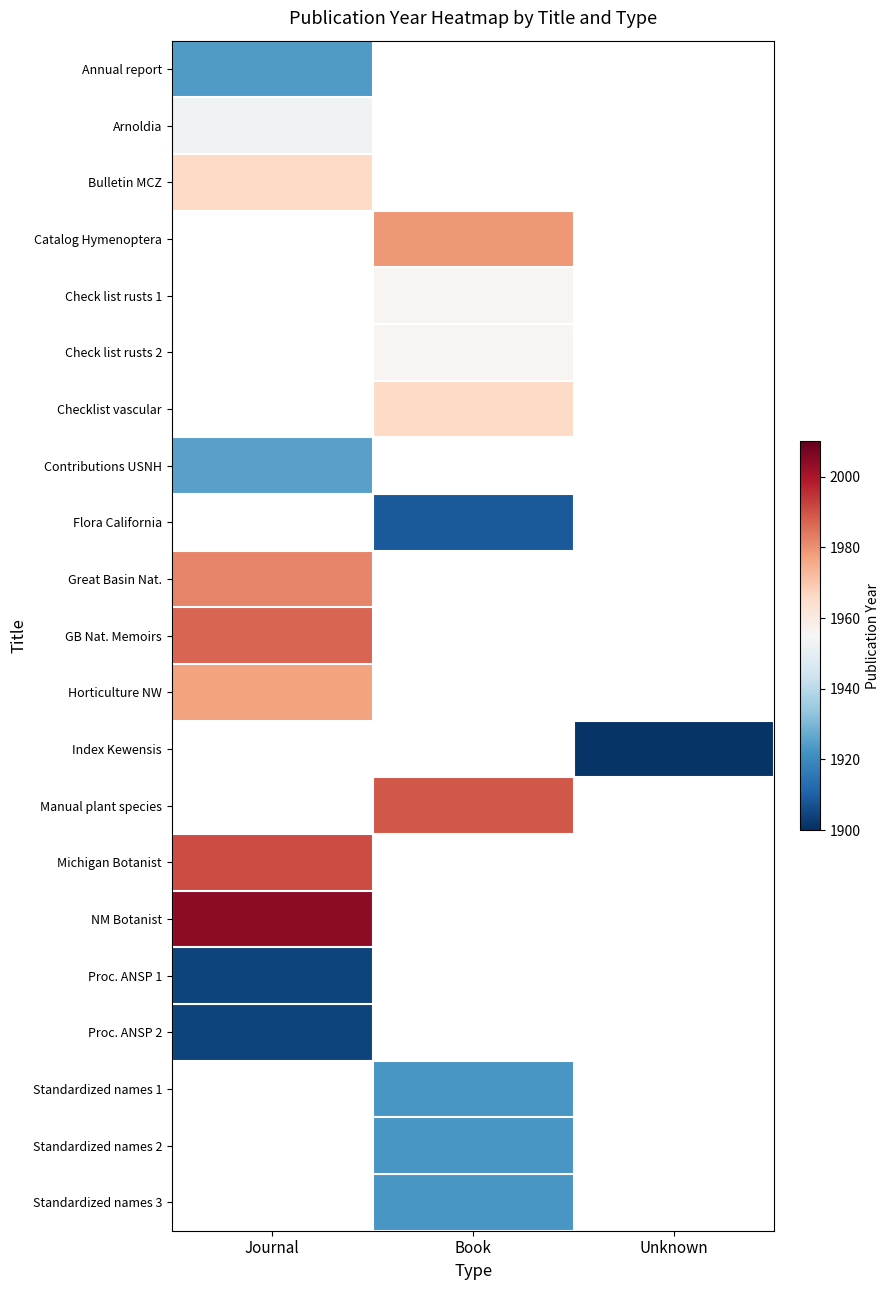

True or false: Flora California has a value of 1223.2 at Book.

False